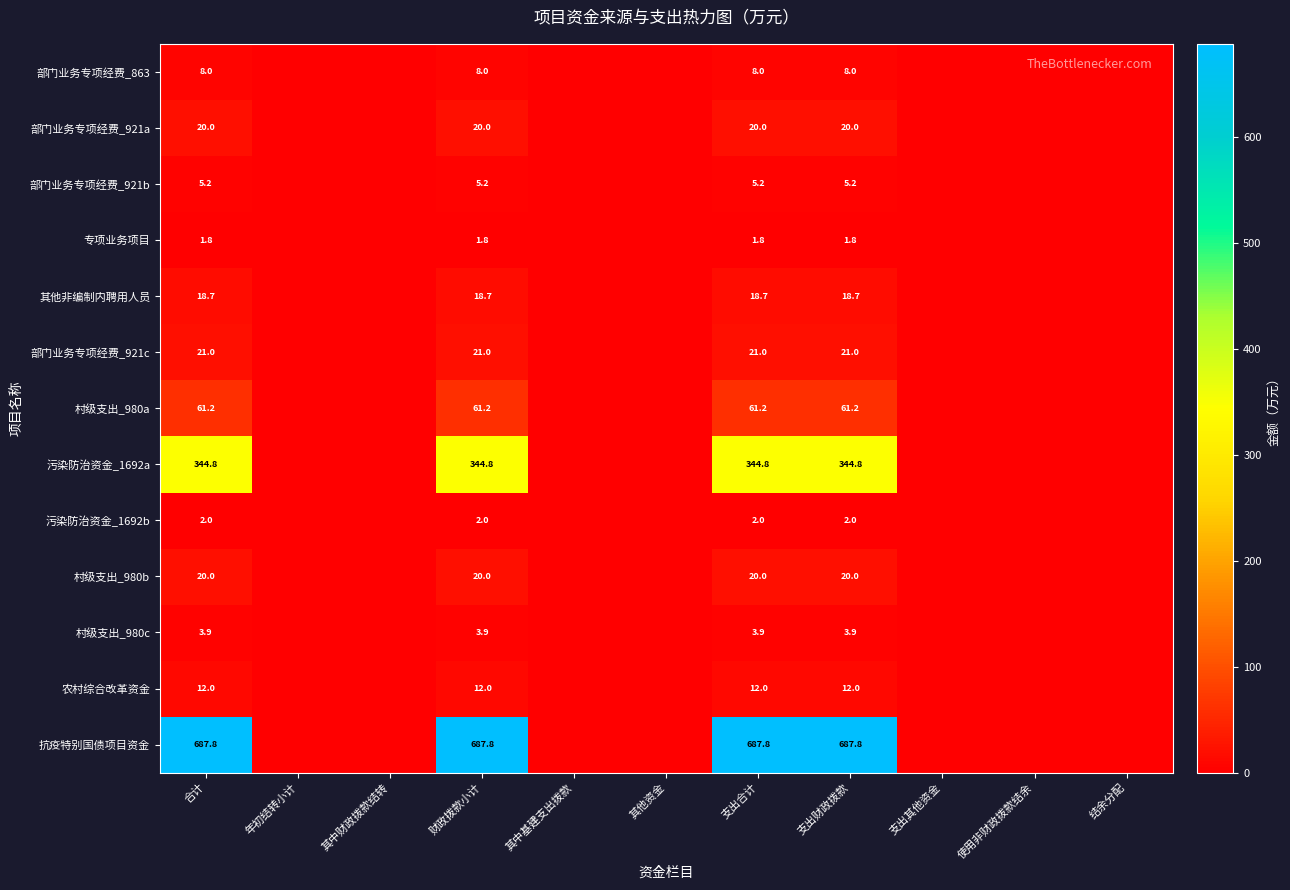

True or false: 污染防治资金_1692a has a value of 85.9 at 财政拨款小计.

False